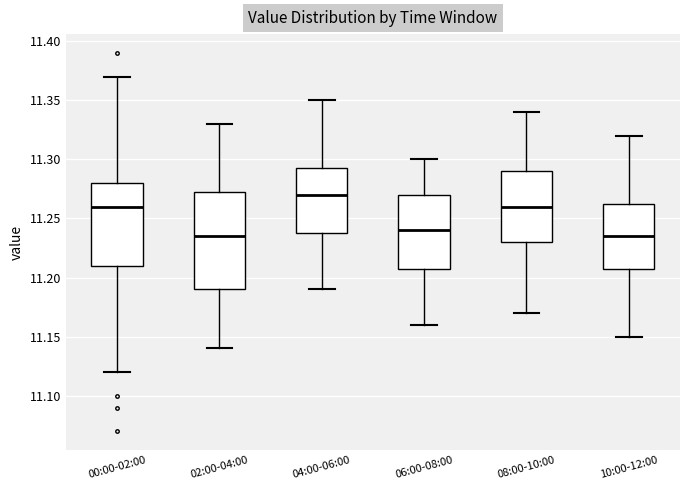

Which box is the tallest, from its lower edge to its upper edge?

02:00-04:00